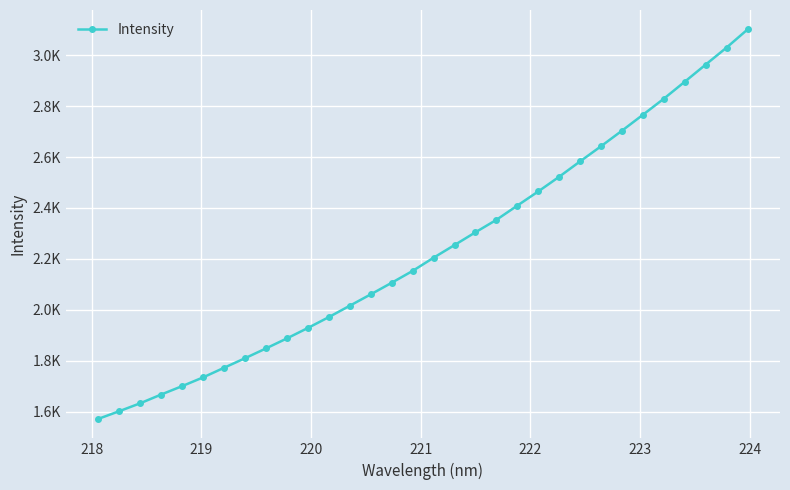

Reading left to right, transcribe all the data shown in this chart.

1571.0	1601.2	1632.3	1666.7	1699.7	1734.1	1771.9	1809.4	1847.9	1887.3	1928.3	1971.0	2015.7	2060.4	2105.9	2152.6	2204.4	2254.2	2304.4	2353.3	2409.3	2465.0	2522.7	2583.1	2642.7	2703.7	2766.3	2829.5	2896.2	2963.5	3030.5	3101.5